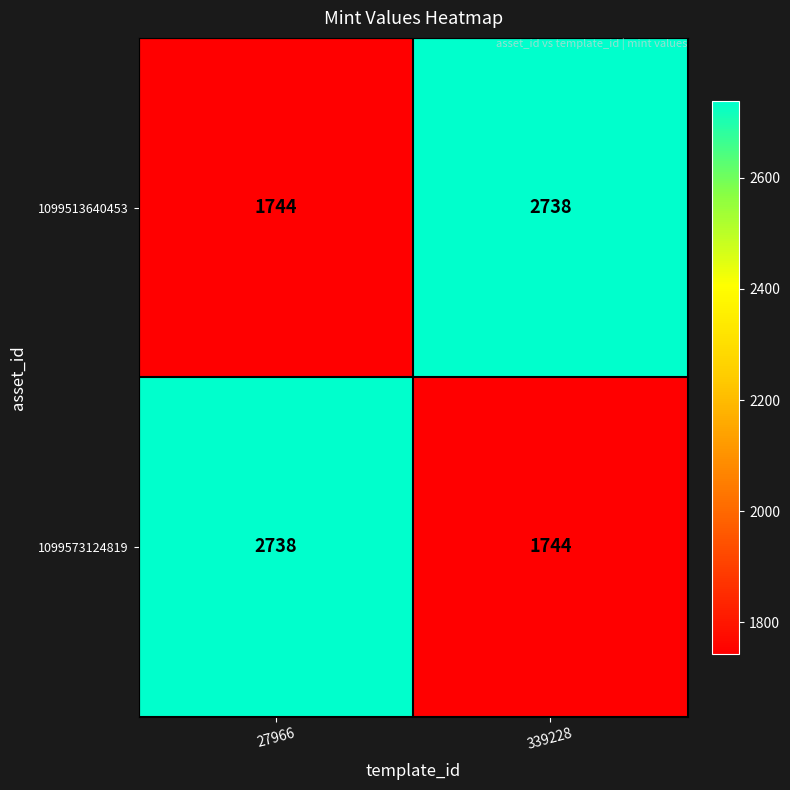

What is the total value across all series at 27966?

4482